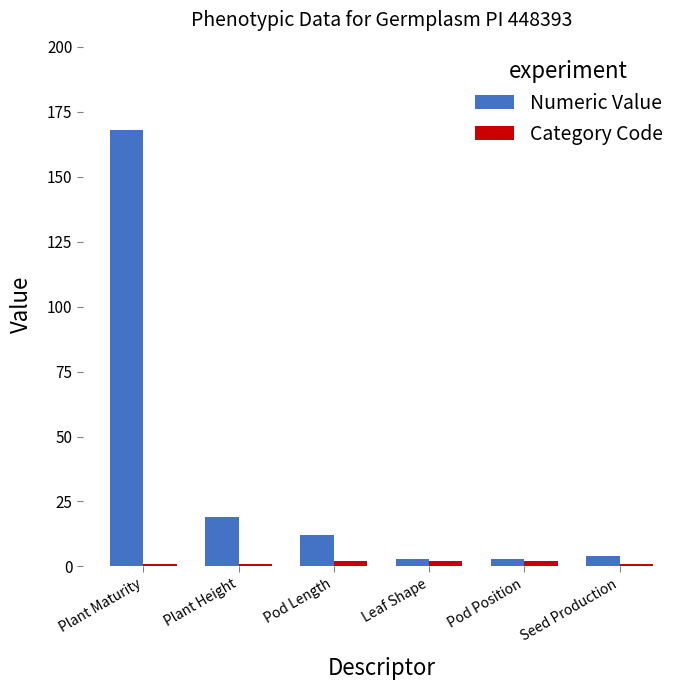

Which series has the largest total across all categories?

Numeric Value